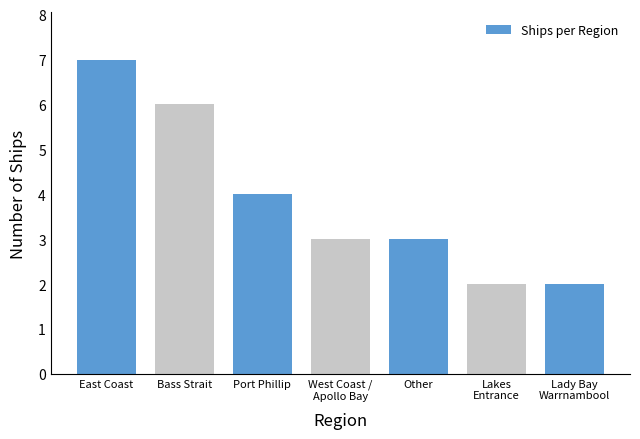

What is the difference between the maximum and minimum values?

5